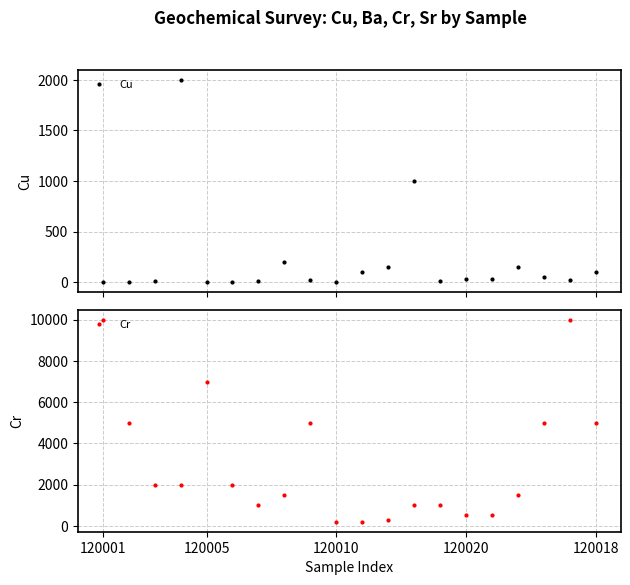

What is the smallest value displayed?

5